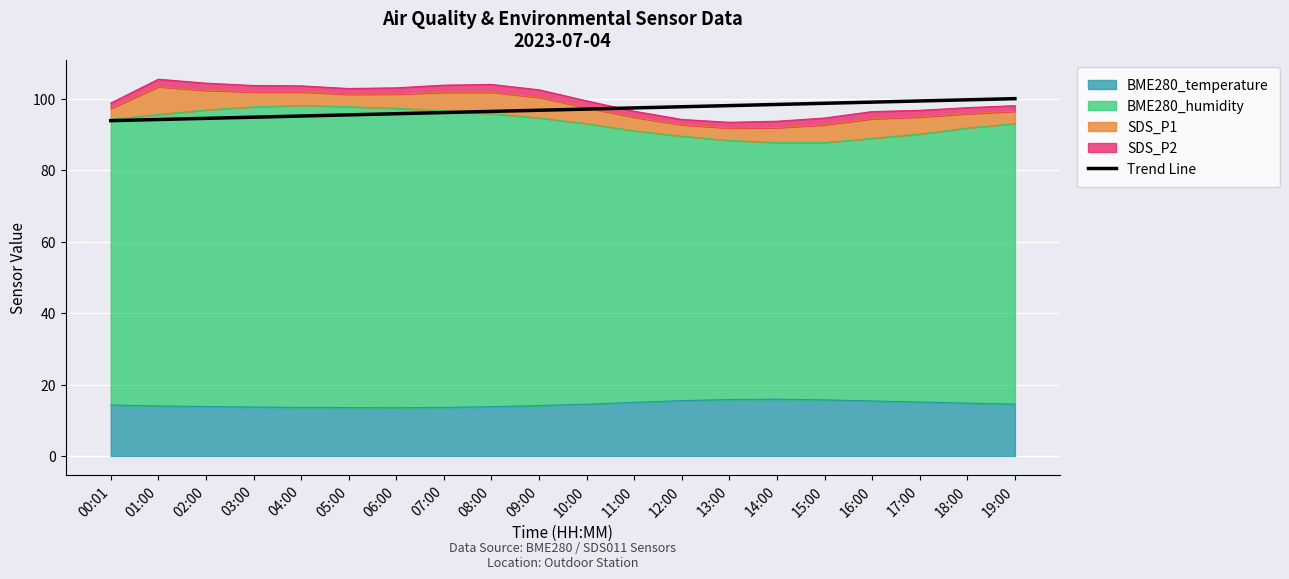

Which has a higher value, 10:00 or 14:00?

14:00